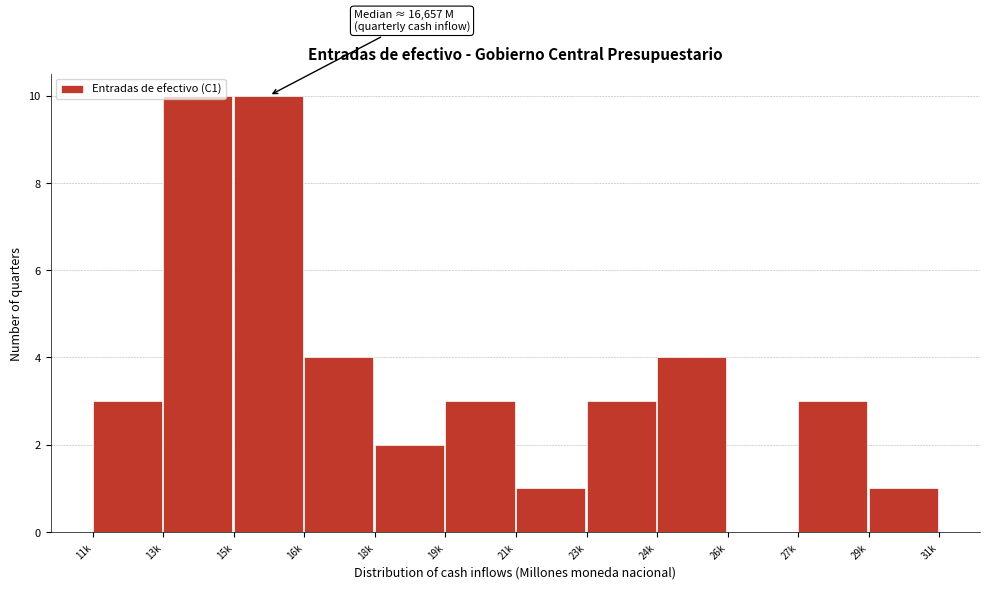

What is the sum of the values at 23k and 11k?

6